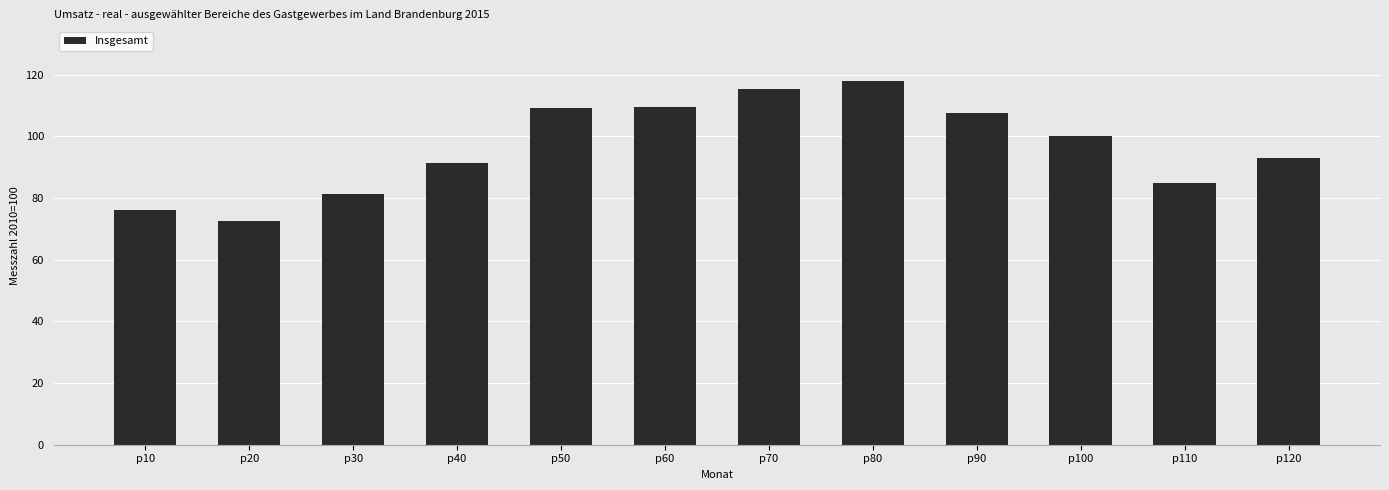

What is the value of the 2nd bar from the left?

72.6